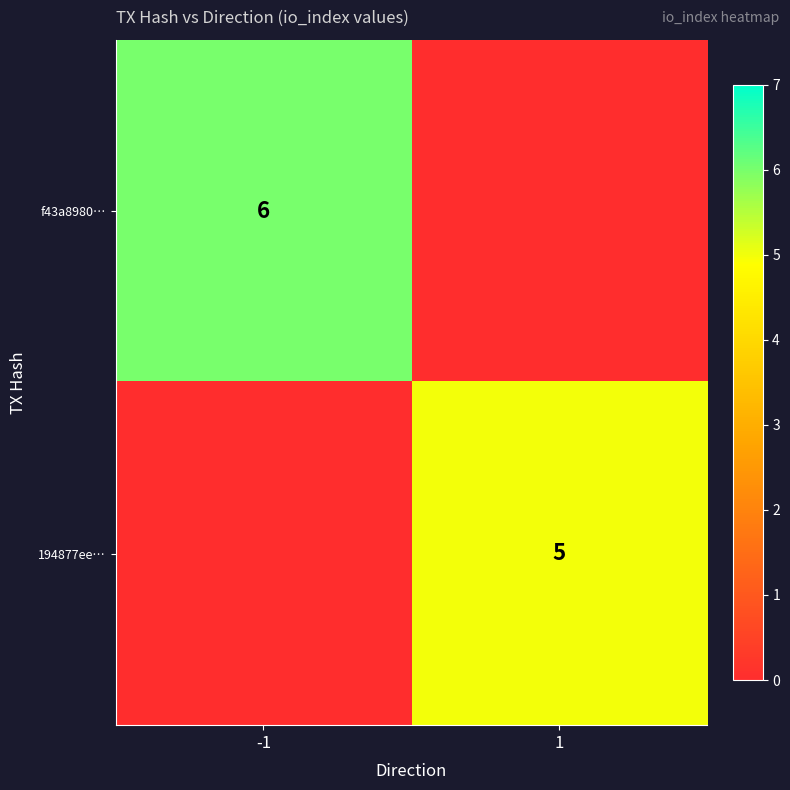

True or false: f43a8980… has a value of 9 at -1.

False